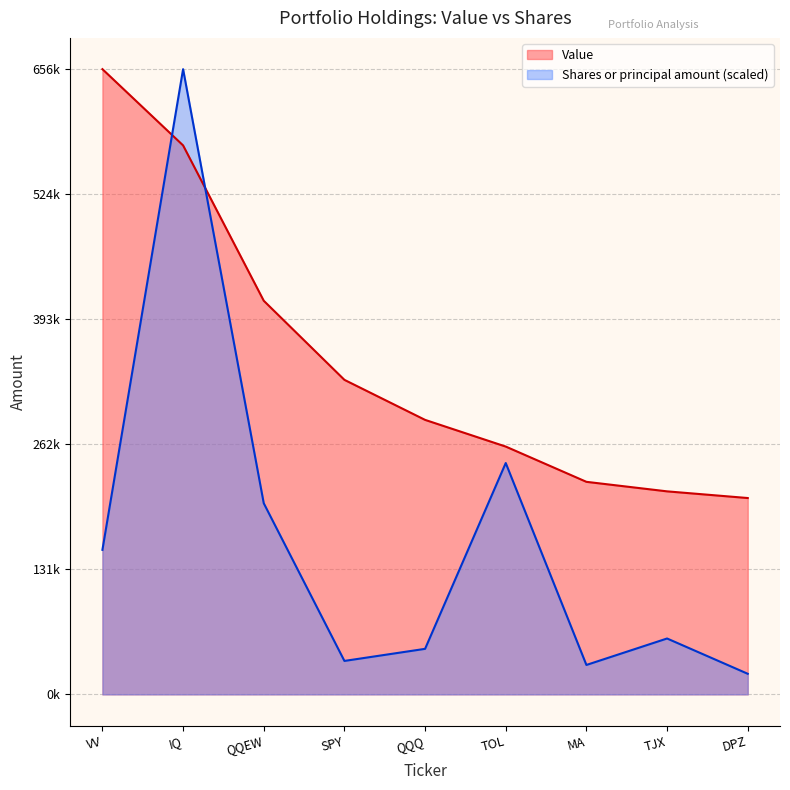

What is the label of the 6th point from the left?

TOL